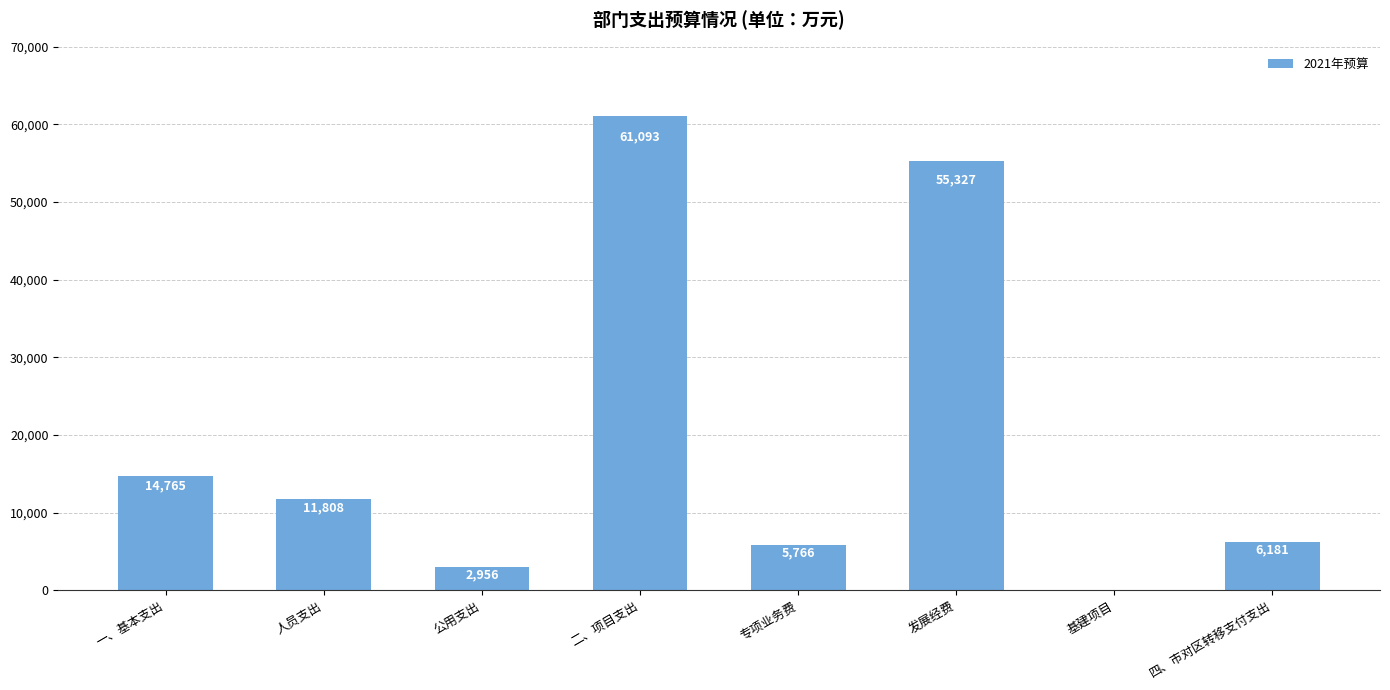

The value at 一、基本支出 is 25229.5. True or false?

False